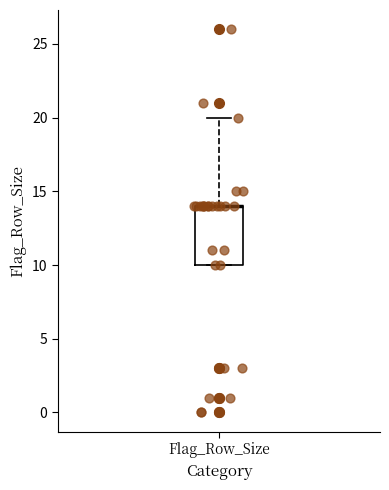

Transcribe this box plot: give where the median line is, the range the box spans, and where the two whiskers end, as read against the y-axis. The values are not printed on the chart, so give them approximately, as read against the axis.

median 14 (drawn on the box's upper edge), box 10 to 14, whiskers 10 to 20